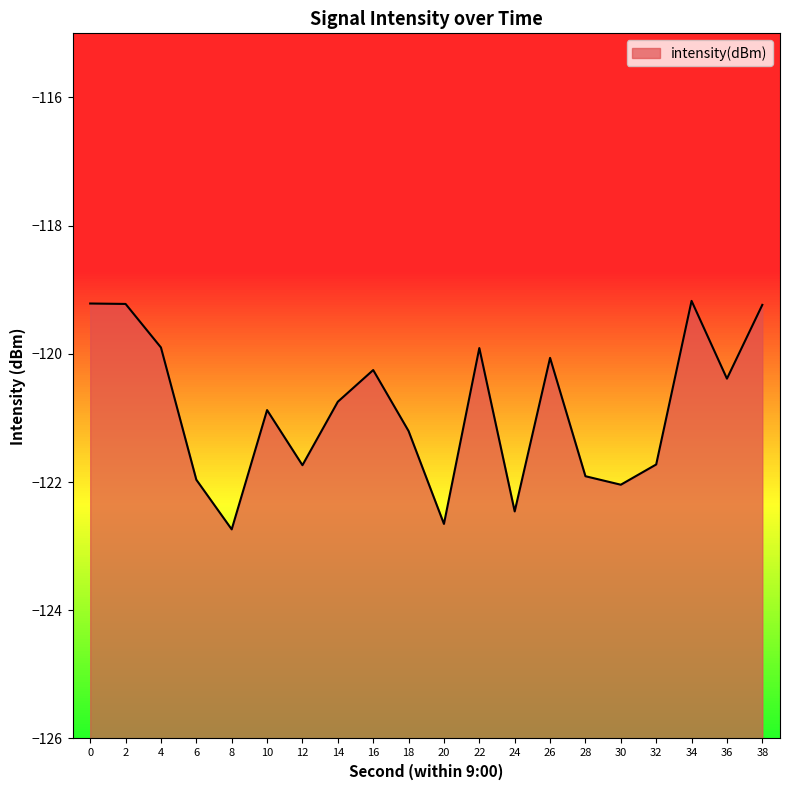

What is the sum of the values at 16 and 32?

-242.0